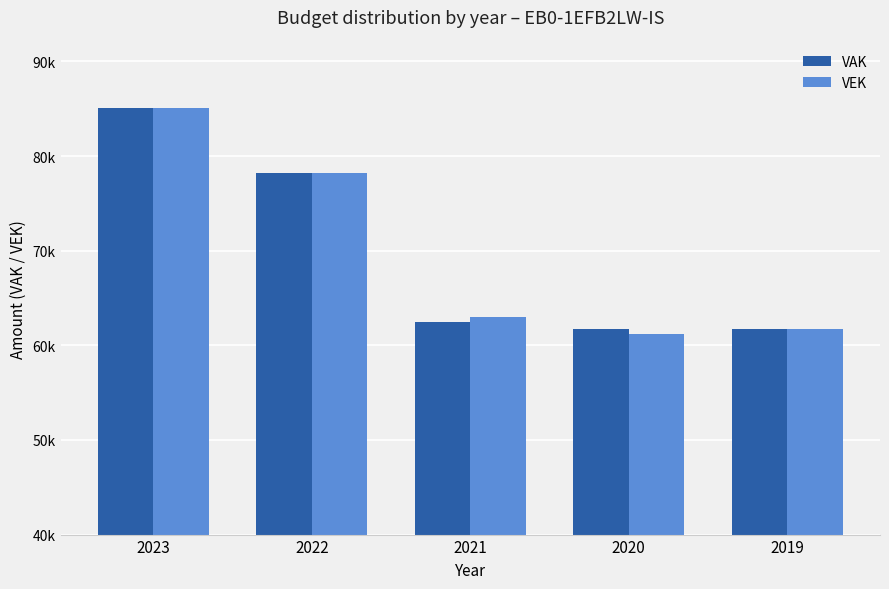

List the labels in order of VEK value, smallest first.

2020, 2019, 2021, 2022, 2023